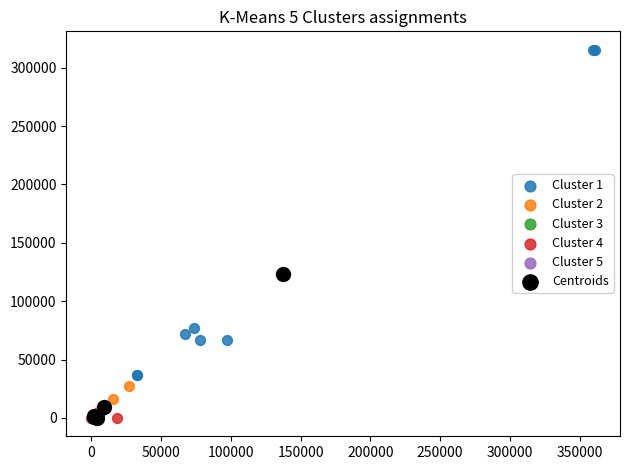

Which series has the largest Y range (max minus min)?

Cluster 1